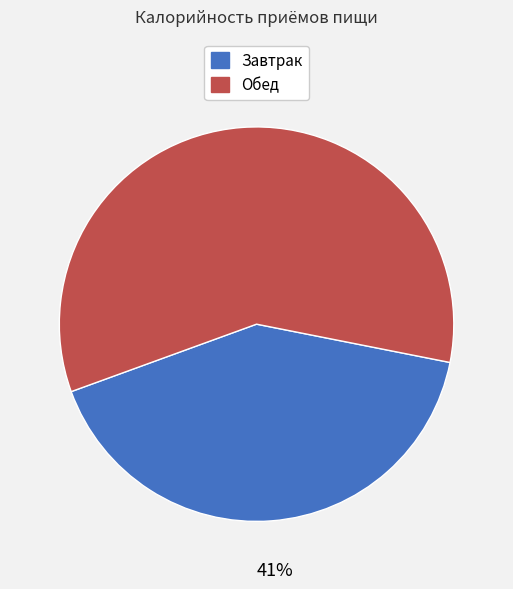

What is the smallest slice in the pie chart?

Завтрак